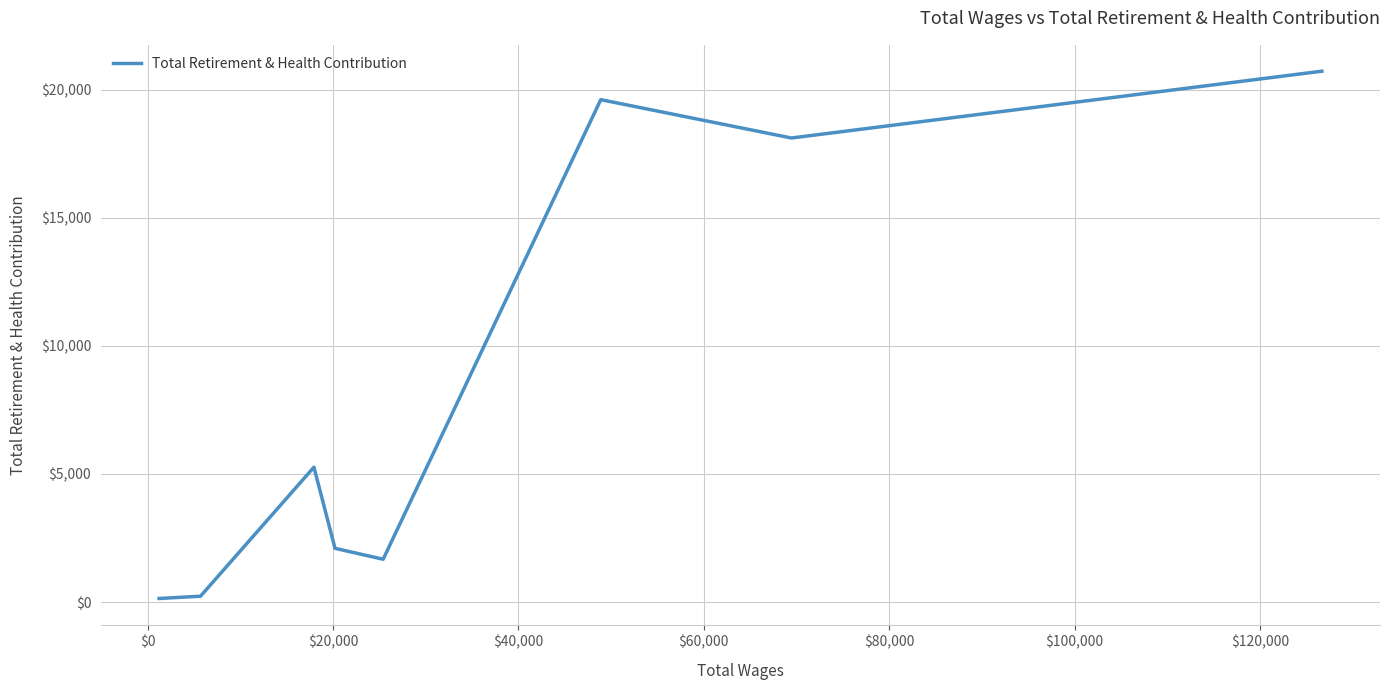

How many categories are shown in the chart?

8